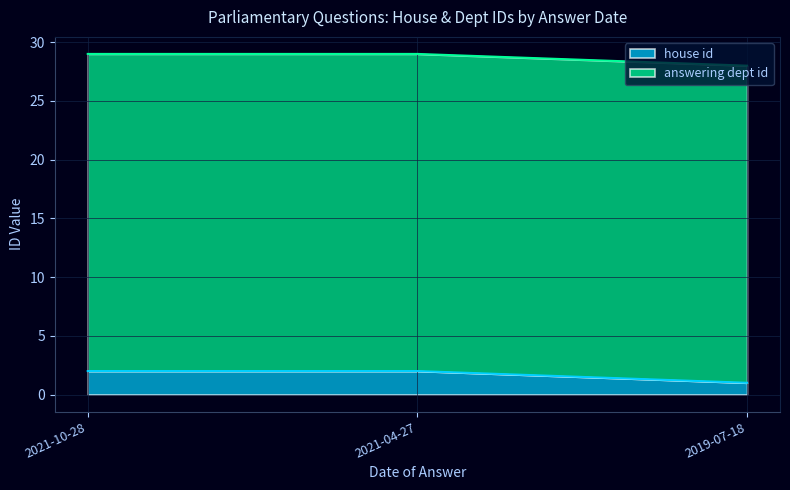

What is the approximate value at 2021-04-27?

2